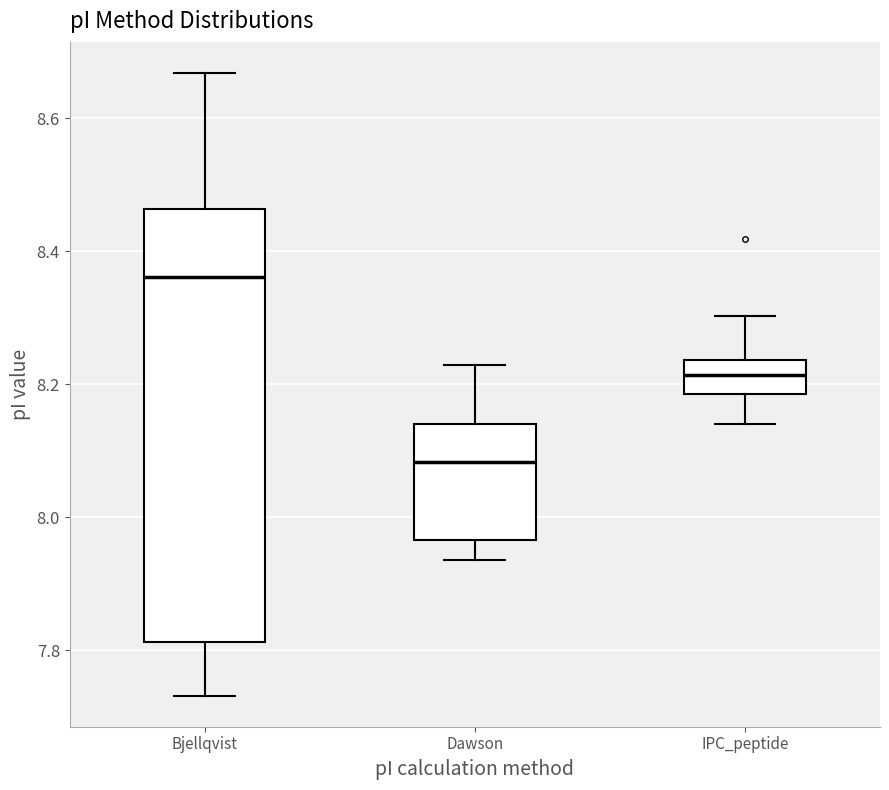

Reading left to right, transcribe this box plot: for each box, give where its median line is, the range the box spans, and where its two whiskers end, as read against the y-axis. The values are not printed on the chart, so give them approximately, as read against the axis.

Bjellqvist: median 8.36, box 7.82 to 8.46, whiskers 7.74 to 8.66
Dawson: median 8.08, box 7.96 to 8.14, whiskers 7.94 to 8.22
IPC_peptide: median 8.22, box 8.18 to 8.24, whiskers 8.14 to 8.30